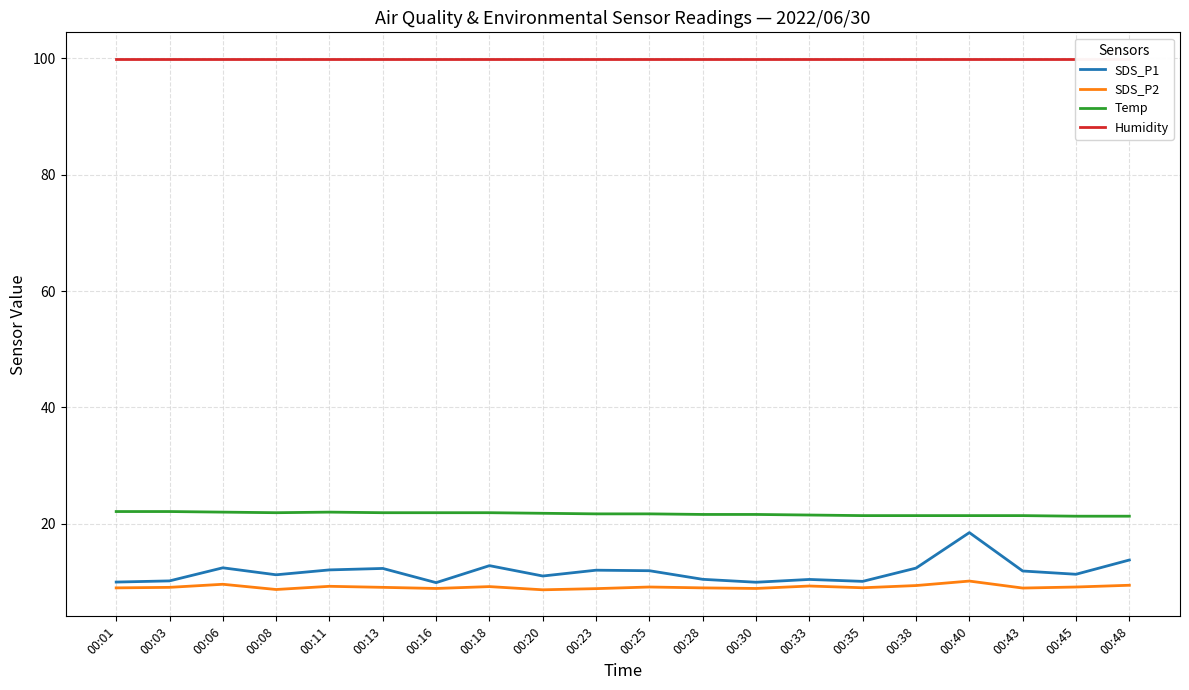

What is the value of the SDS_P1 point at the 8th from the left?

12.8